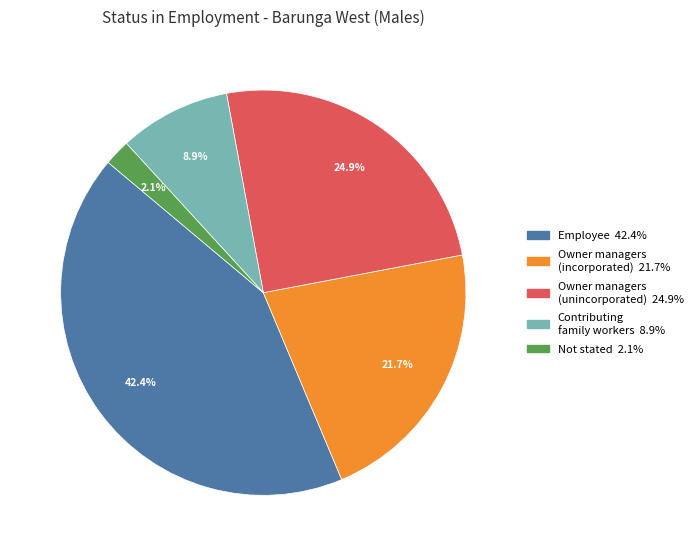

Is there any slice that represents more than half of the pie?

No